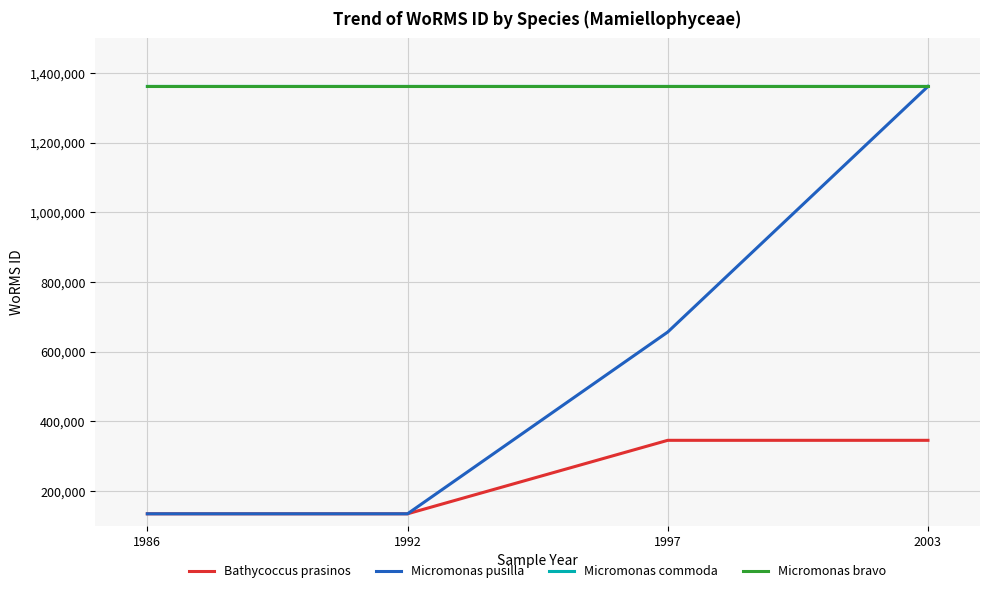

What are all the series names shown in the legend?

Bathycoccus prasinos, Micromonas pusilla, Micromonas commoda, Micromonas bravo